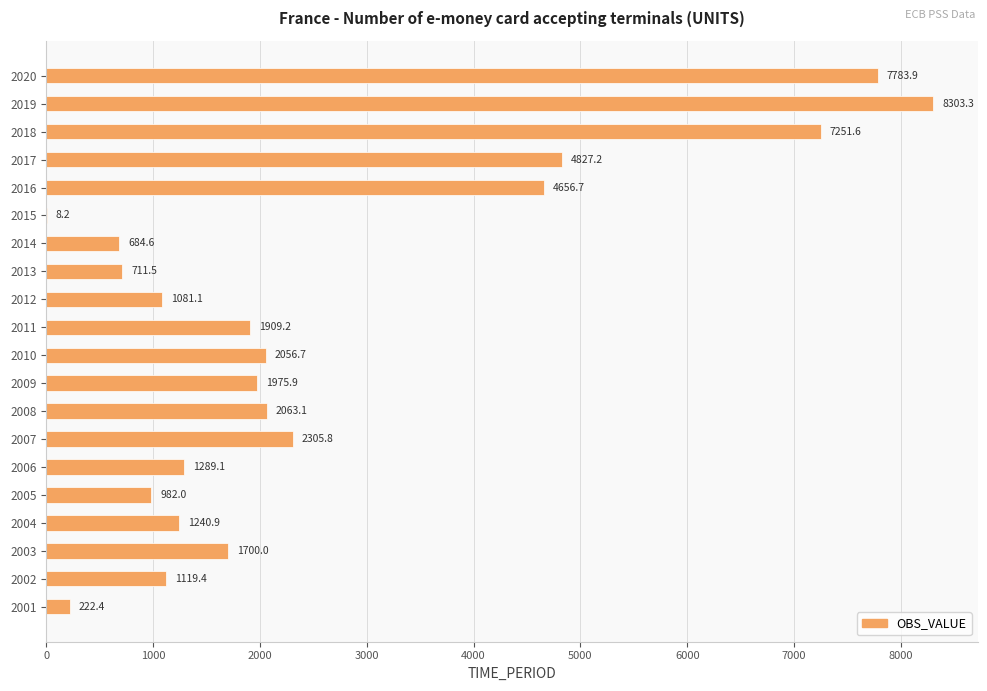

The chart shows a value of 719.9 at 2004. True or false?

False